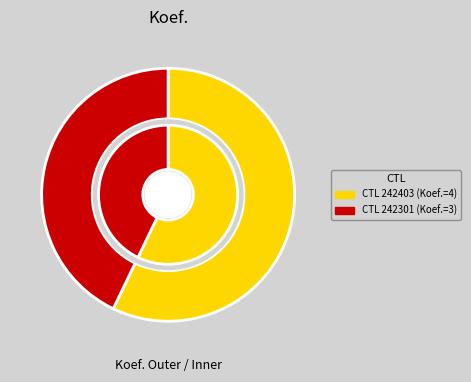

What is the ratio of the value at 242301 to the value at 242403?

0.8